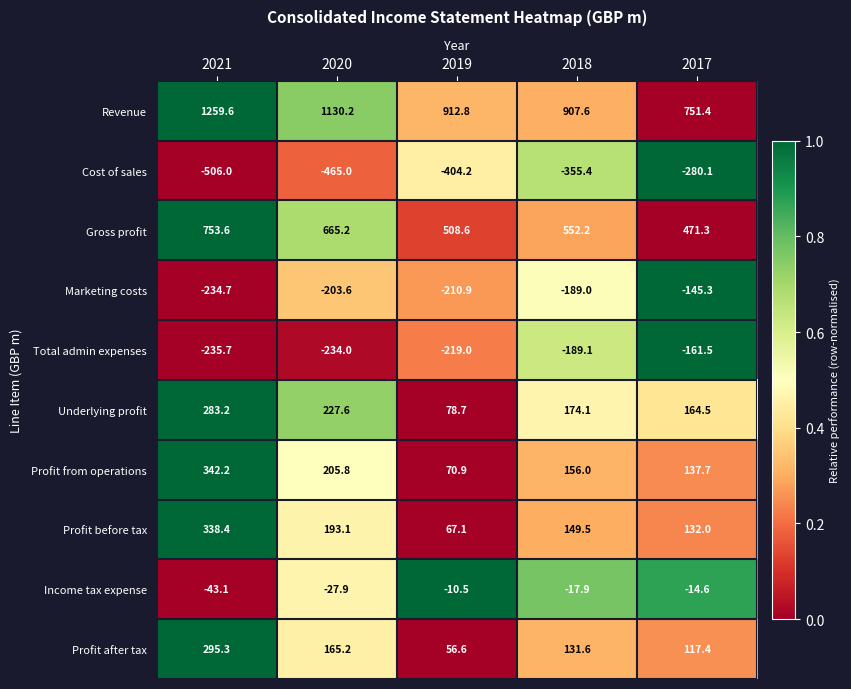

What is the greatest value displayed?

1259.6